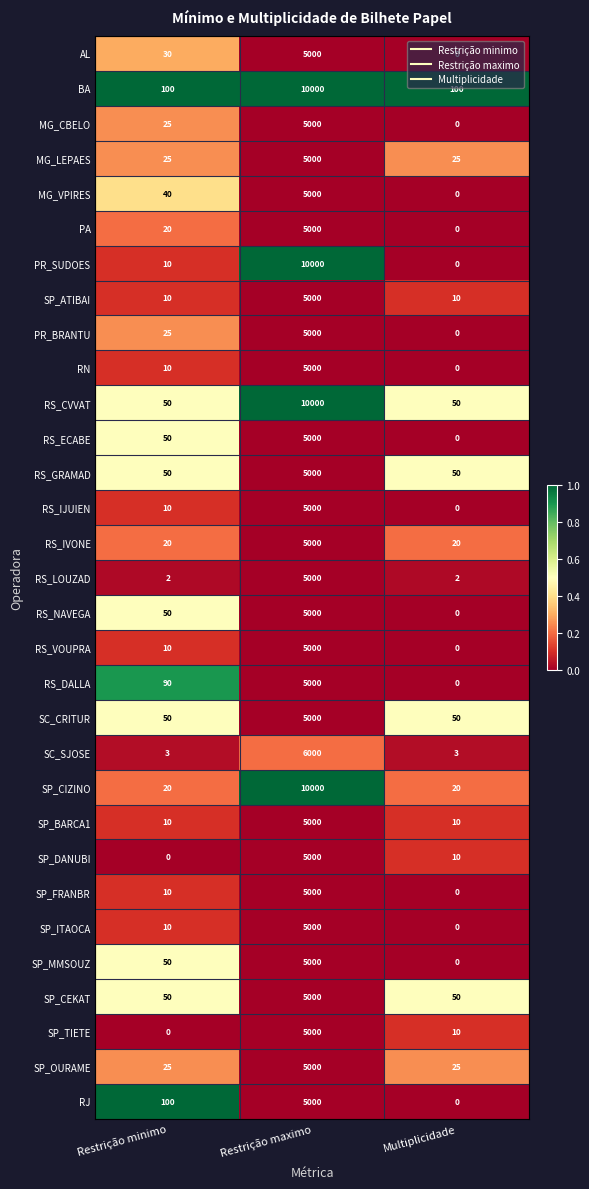

What is the difference between the highest and lowest values at Multiplicidade?

100